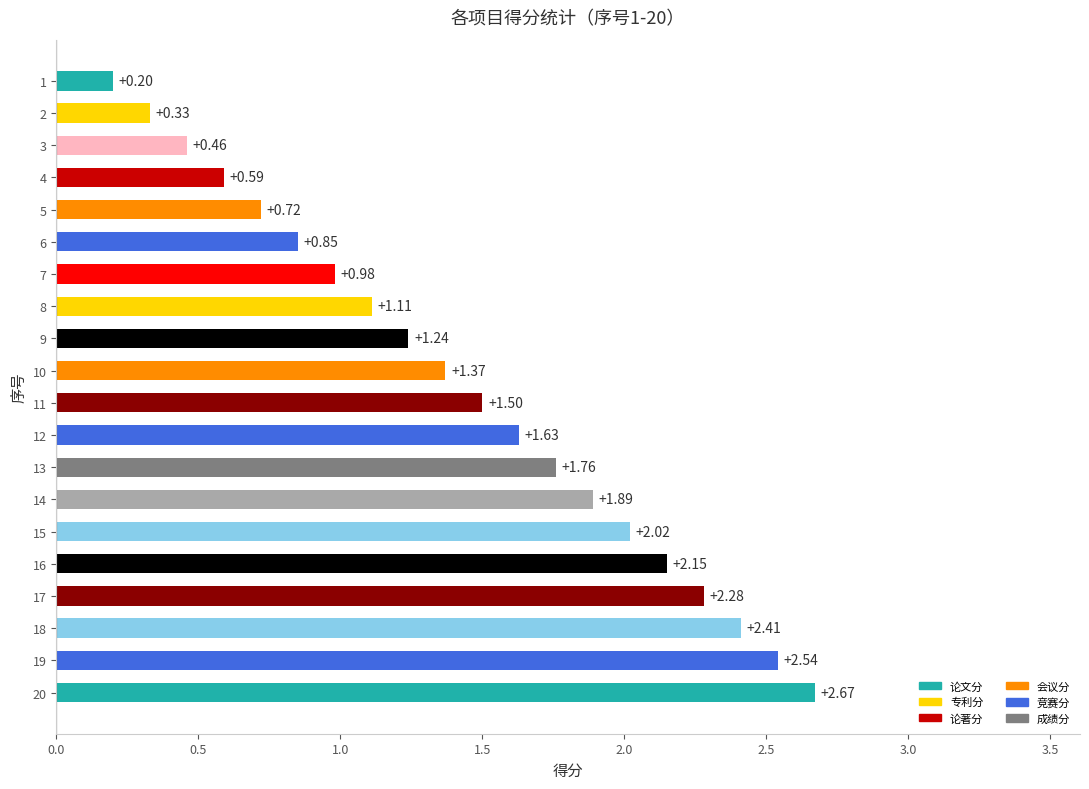

Rank the categories by value from highest to lowest.

20, 19, 18, 17, 16, 15, 14, 13, 12, 11, 10, 9, 8, 7, 6, 5, 4, 3, 2, 1